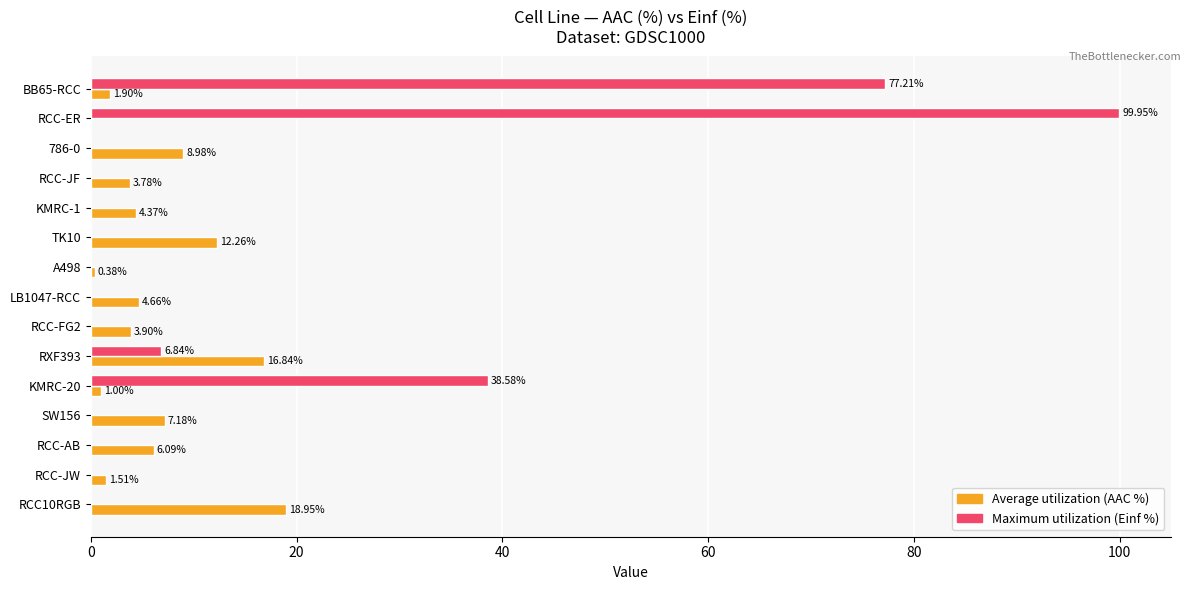

At which category does the chart reach its peak across all series?

RCC-ER